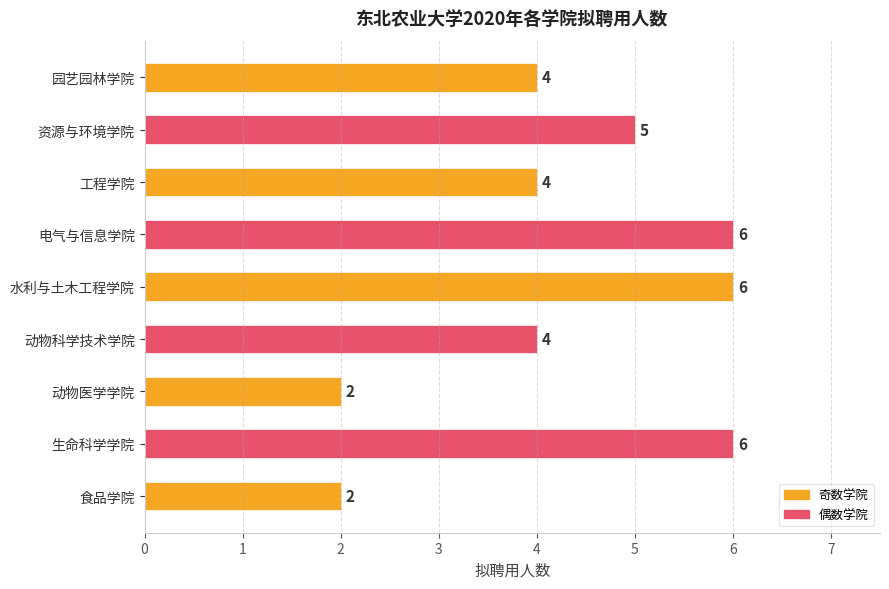

Count the number of data series in this chart.

1